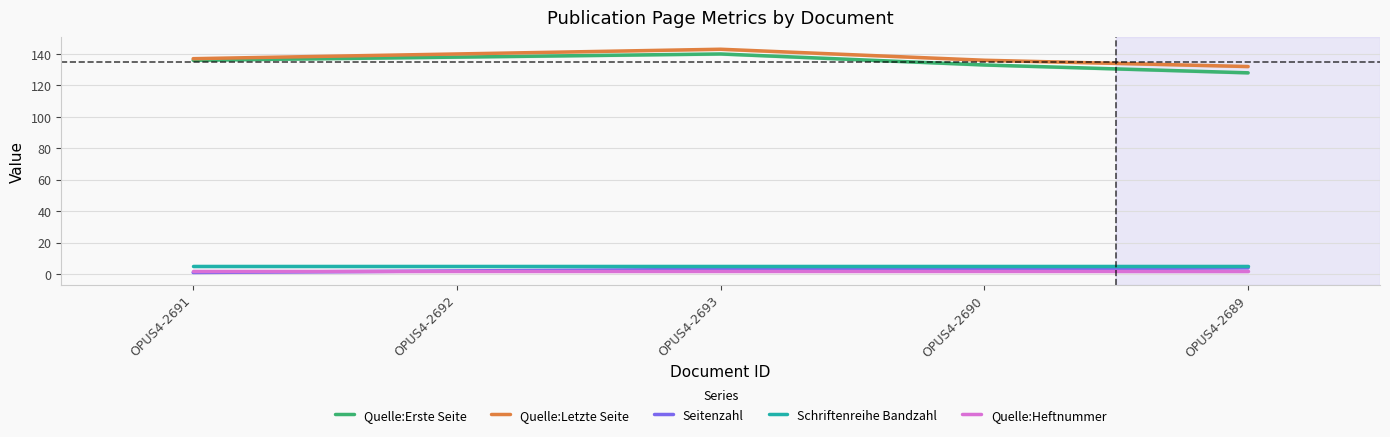

What is the value of the Quelle:Letzte Seite point at the 4th from the left?

136